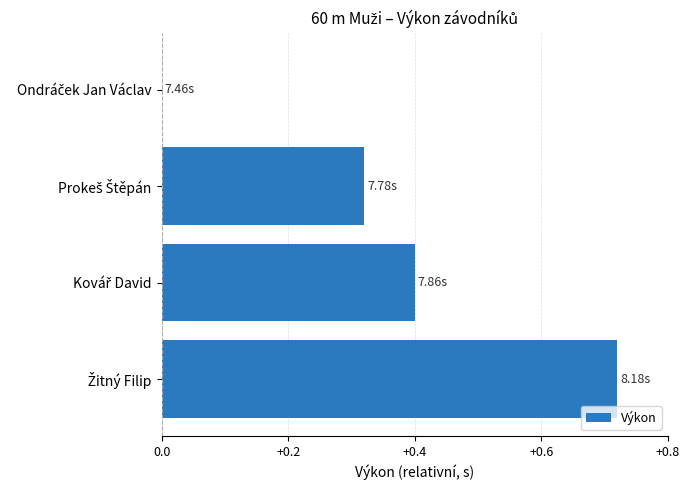

What is the sum of all values?

1.4